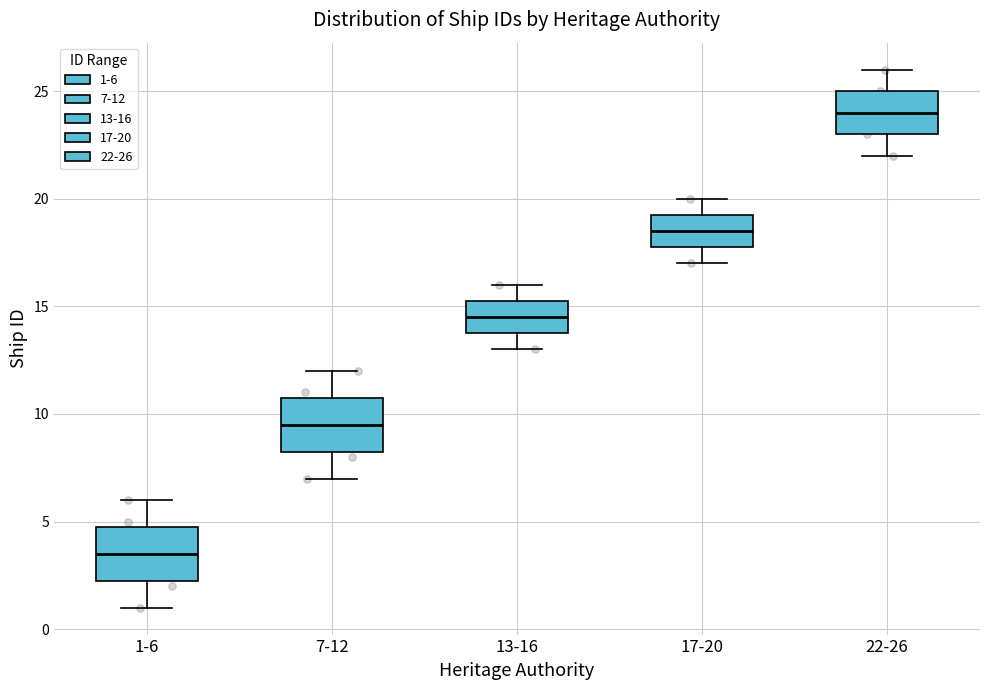

Reading left to right, read every box against the y-axis: the position of its median line, the range the box covers, and the ends of its whiskers. The values are not printed on the chart, so give them approximately, as read against the axis.

1-6: median 3.5, box 2.5 to 5.0, whiskers 1.0 to 6.0
7-12: median 9.5, box 8.5 to 11.0, whiskers 7.0 to 12.0
13-16: median 14.5, box 14.0 to 15.5, whiskers 13.0 to 16.0
17-20: median 18.5, box 18.0 to 19.5, whiskers 17.0 to 20.0
22-26: median 24.0, box 23.0 to 25.0, whiskers 22.0 to 26.0